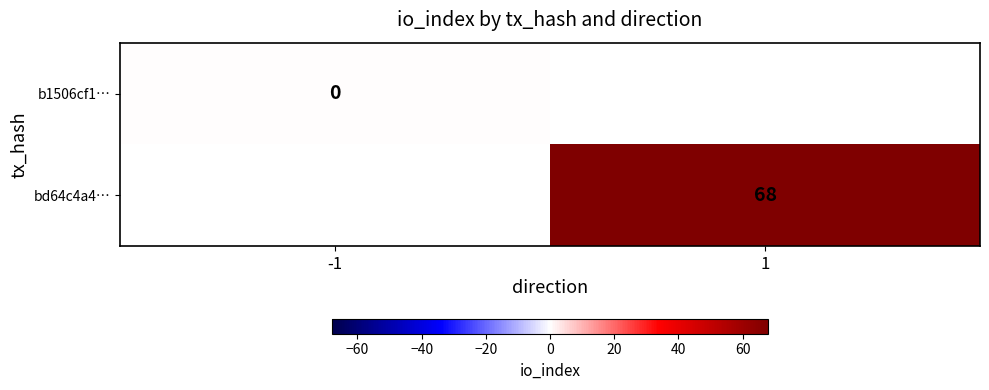

True or false: bd64c4a4… has a value of 98 at 1.

False